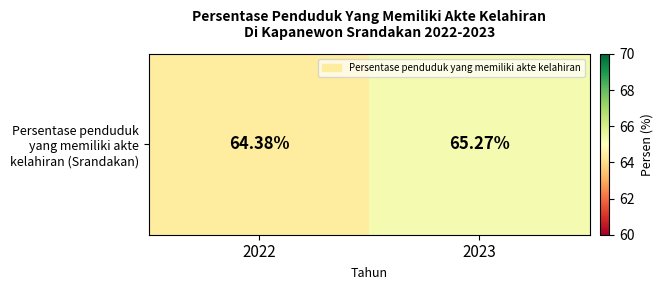

What is the minimum value shown in the chart?

64.4